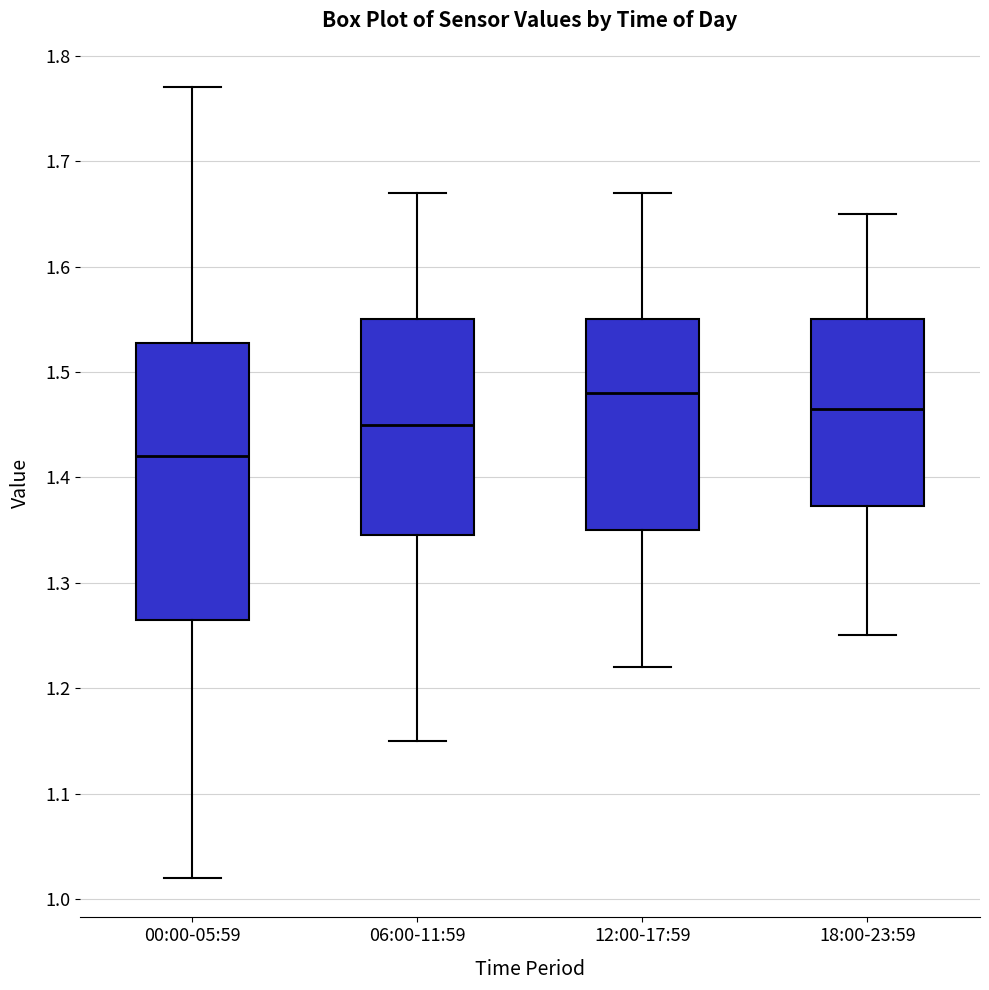

Which box has the highest median line?

12:00-17:59